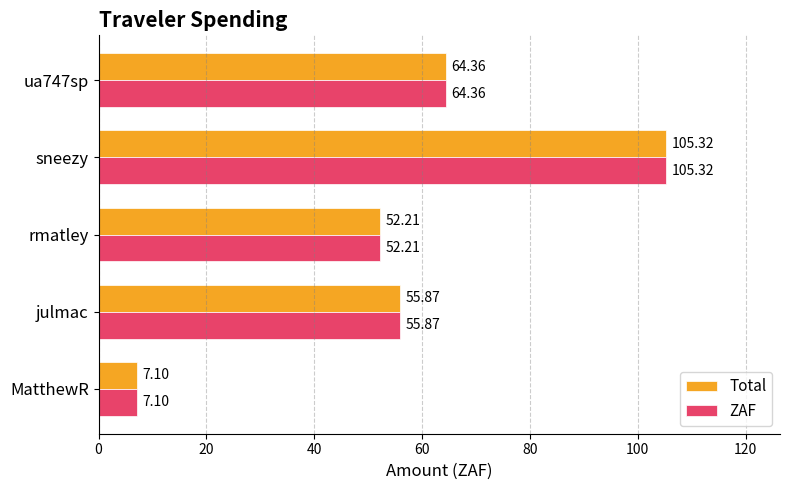

How many values in the ZAF series are below 55?

2